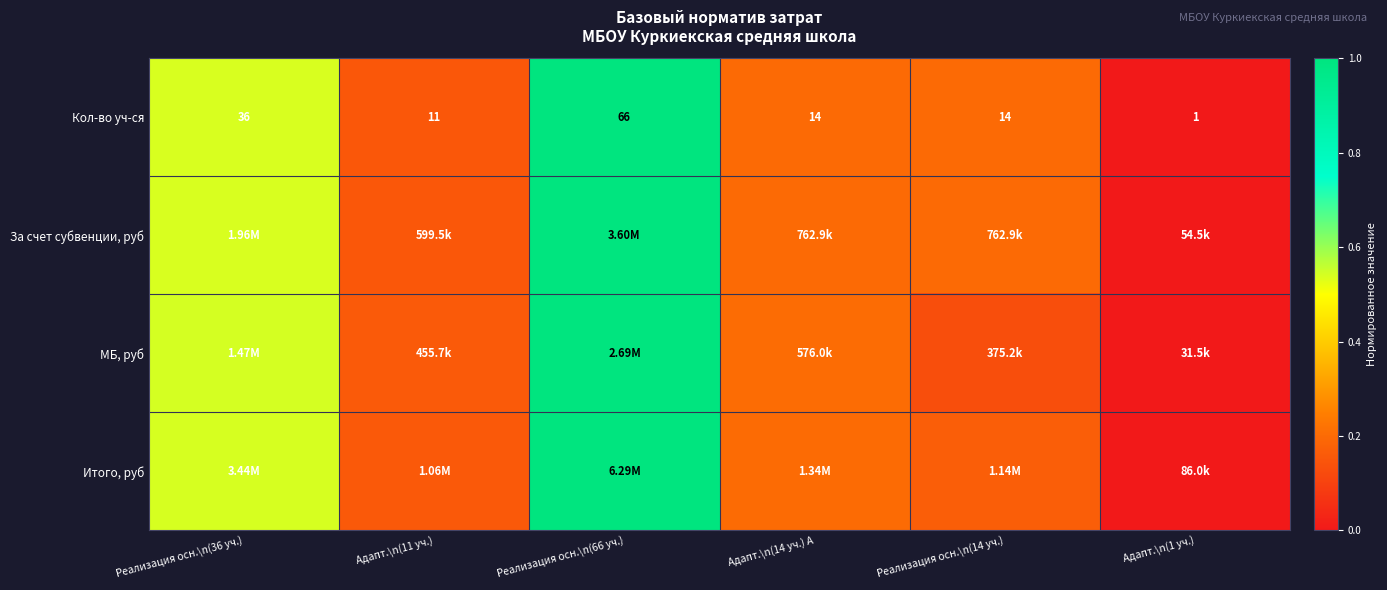

At which category is the sum across all series the highest?

Реализация осн.\n(66 уч.)